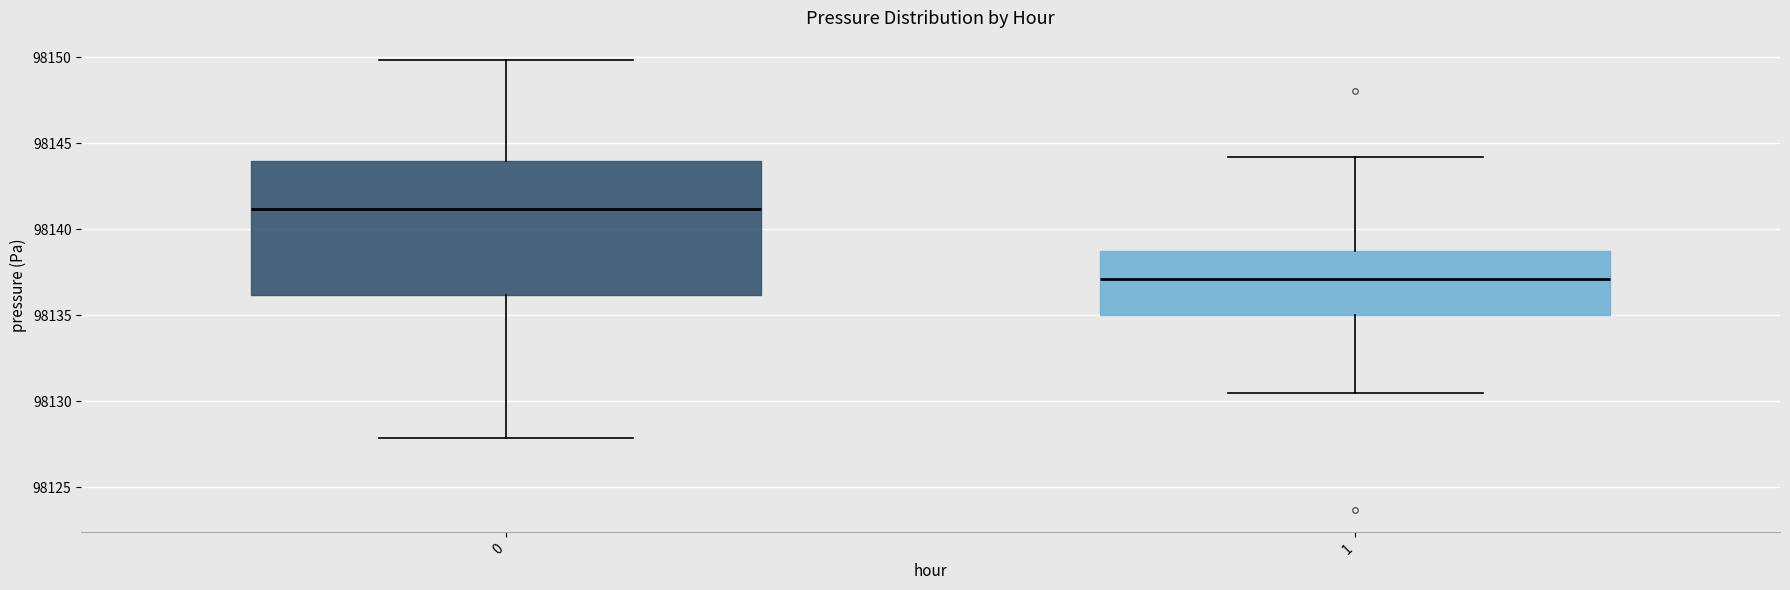

Which box's median line is the lowest?

1